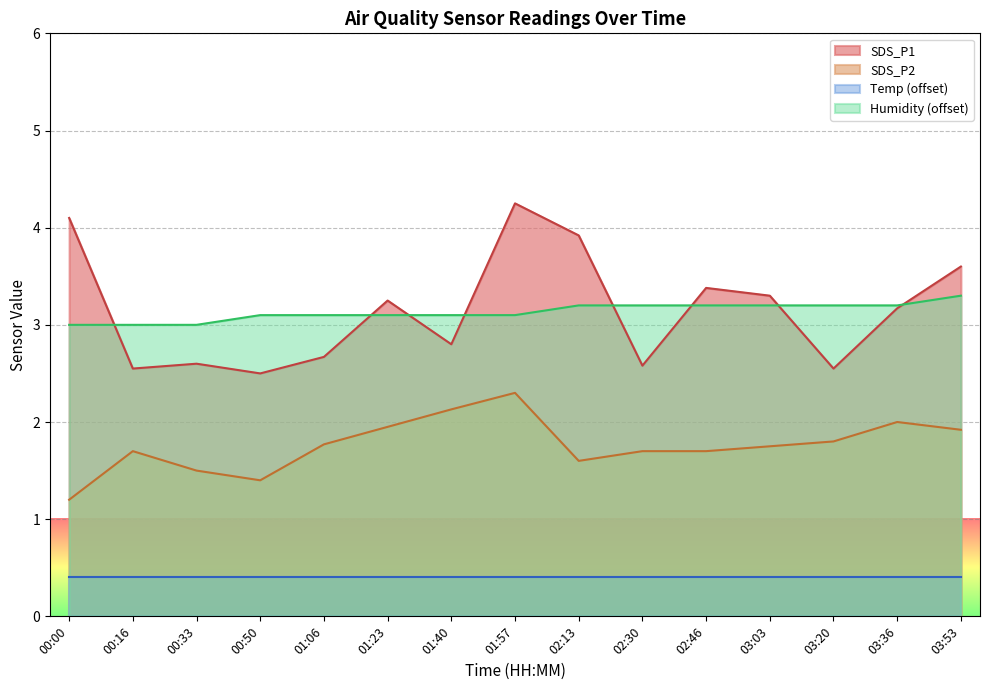

Which category has the highest value across all series?

01:57